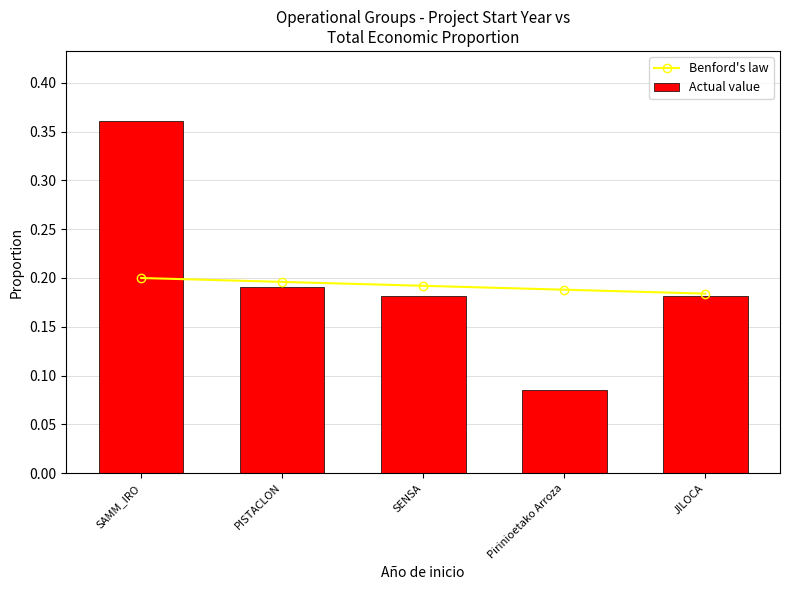

True or false: Benford's law has a value of 0.3 at SENSA.

False